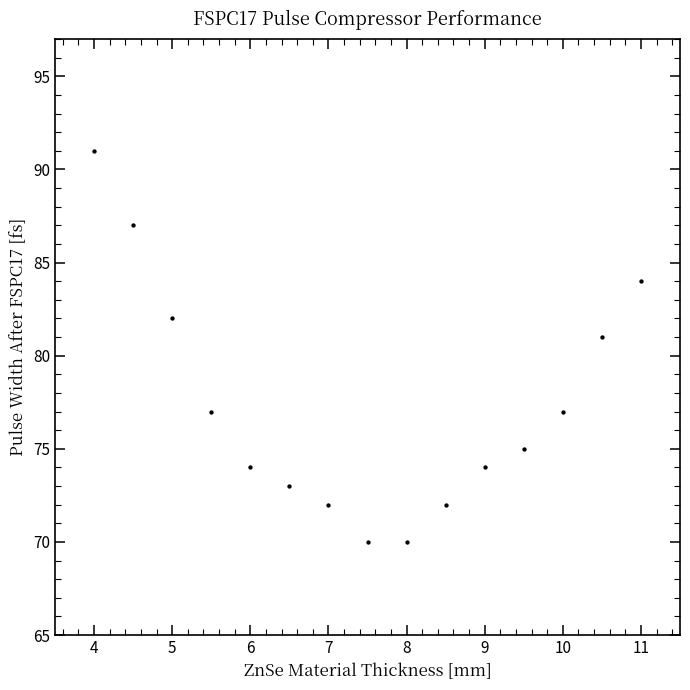

What is the range of Y values (max minus min)?

21